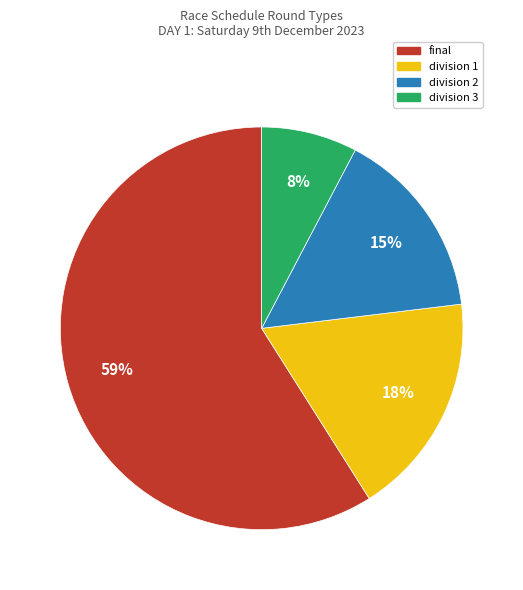

To the nearest percent, what percentage of the pie is division 1?

18%